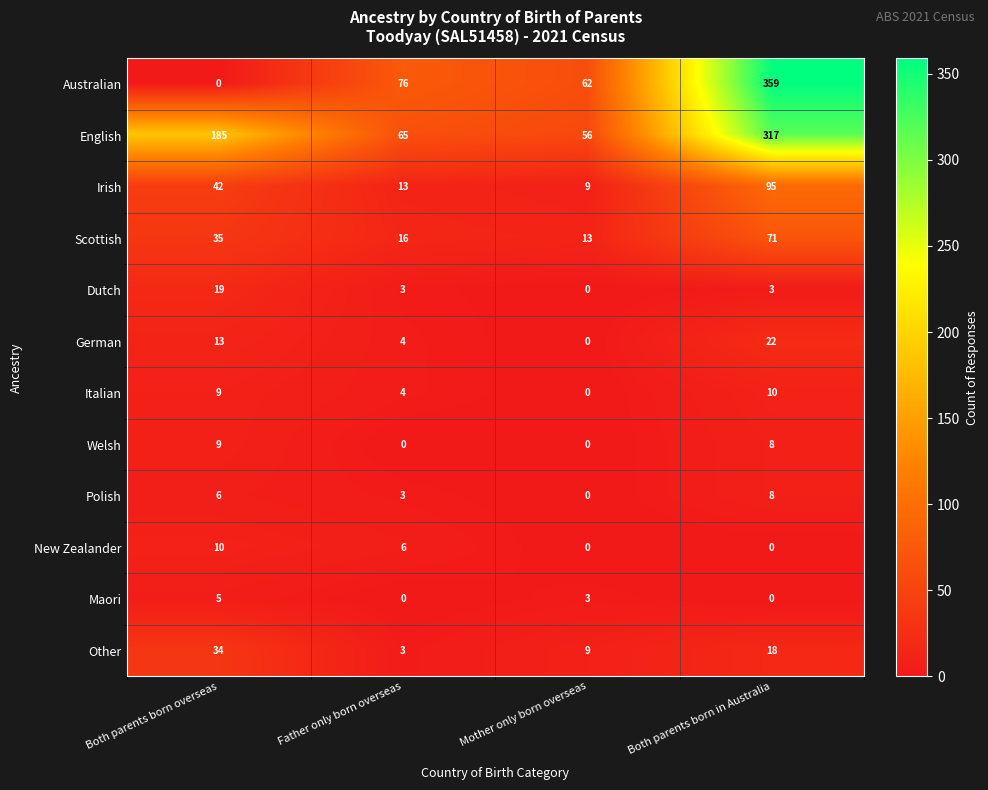

At how many categories does at least one series exceed 0?

4